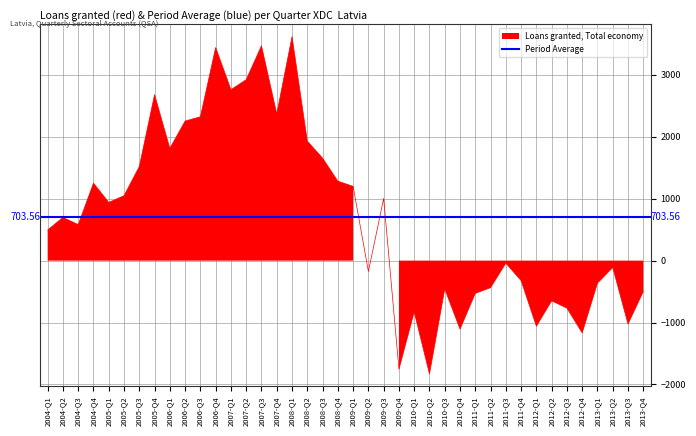

What is the change in value from 2005-Q2 to 2012-Q3?

-1815.4